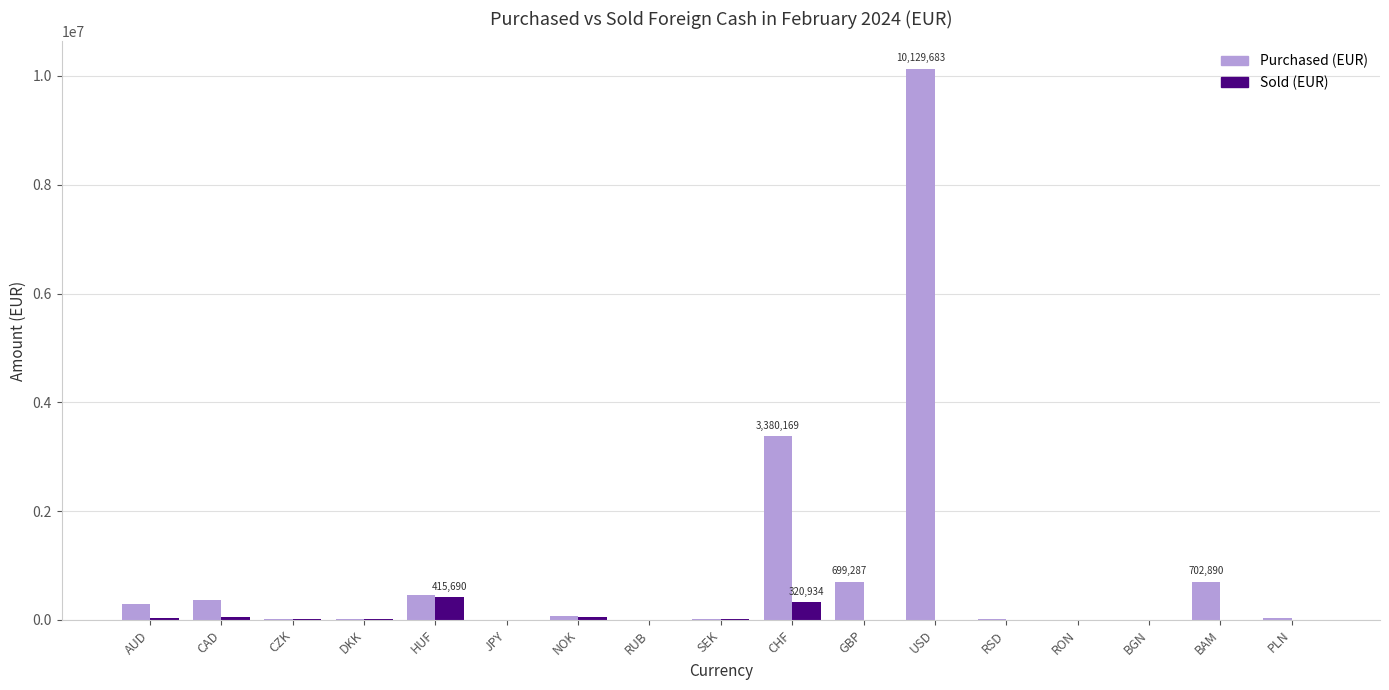

Which series has the largest total across all categories?

Purchased (EUR)